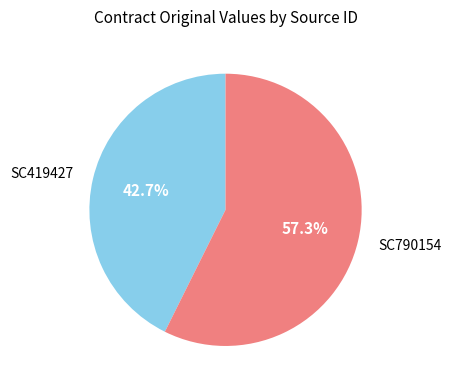

What percentage is NOT represented by SC419427?

57.3%